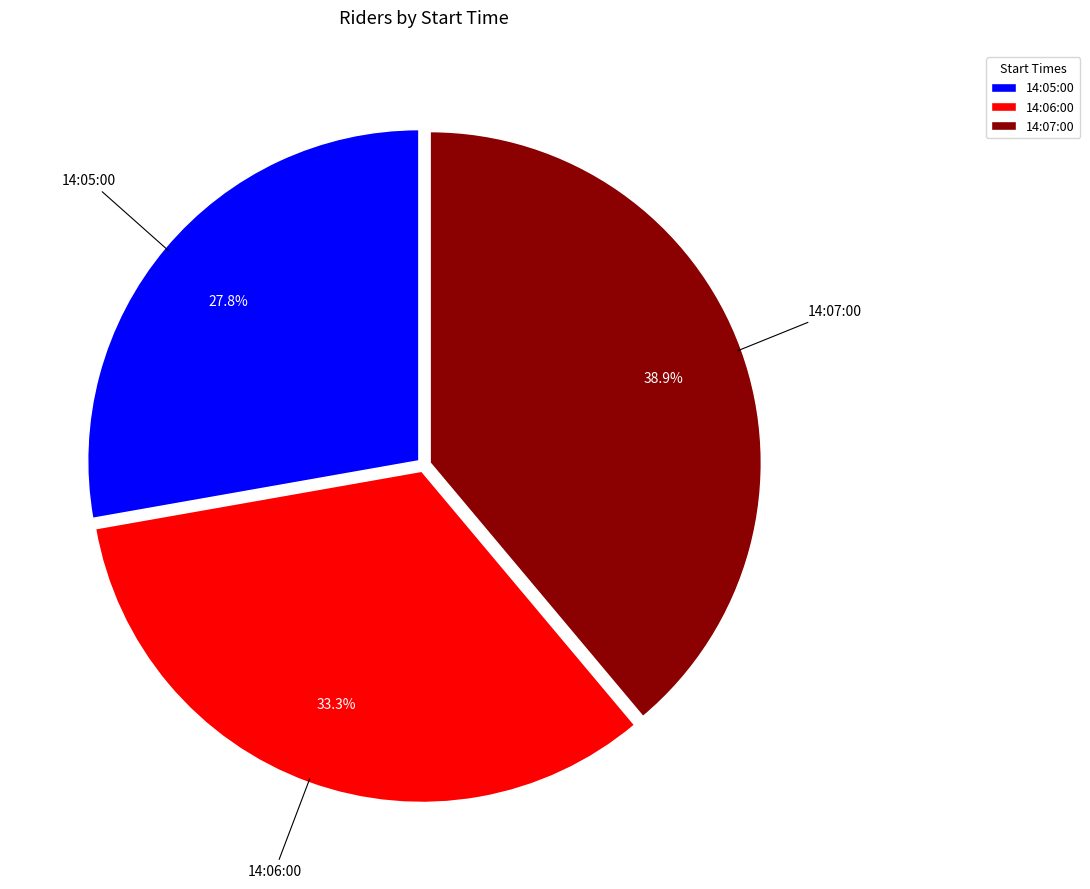

What percentage is NOT represented by 14:07:00?

61.1%